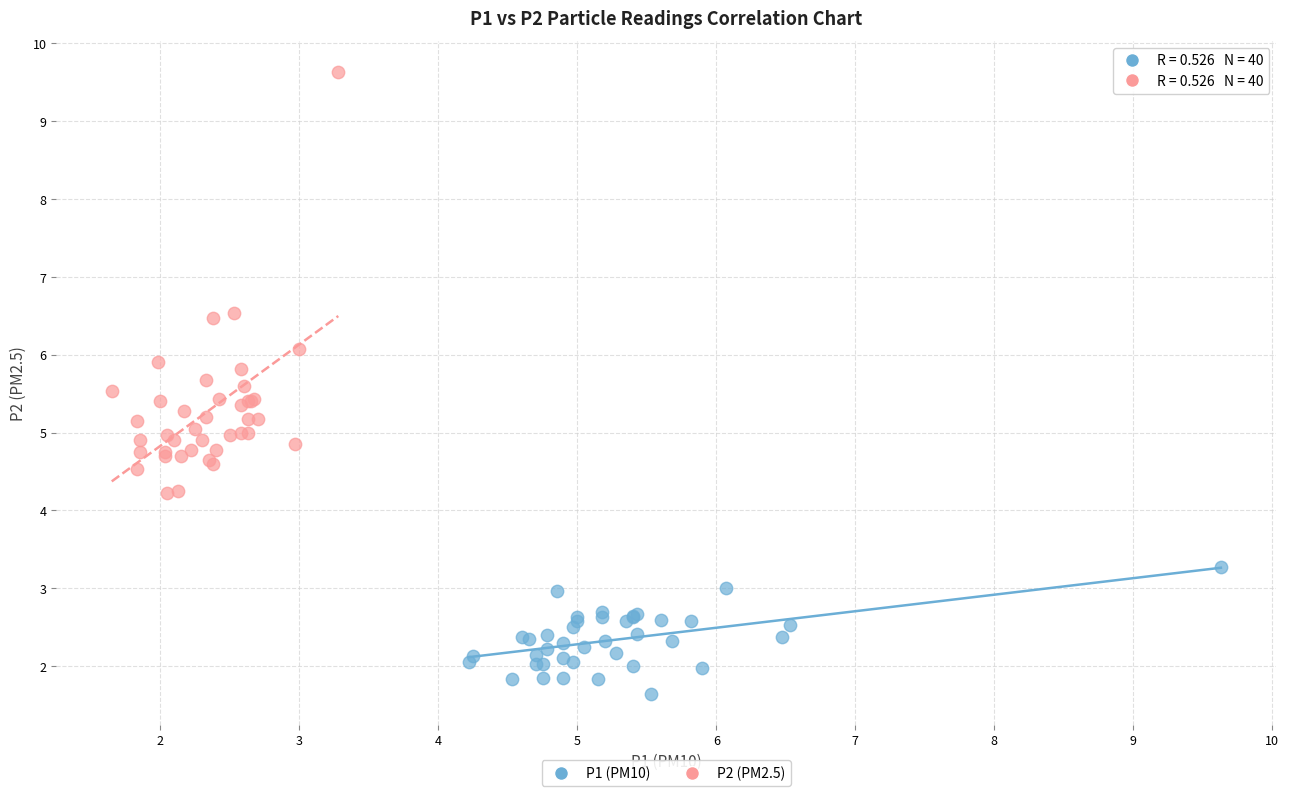

Which series contains the lowest Y value?

P1 (PM10)